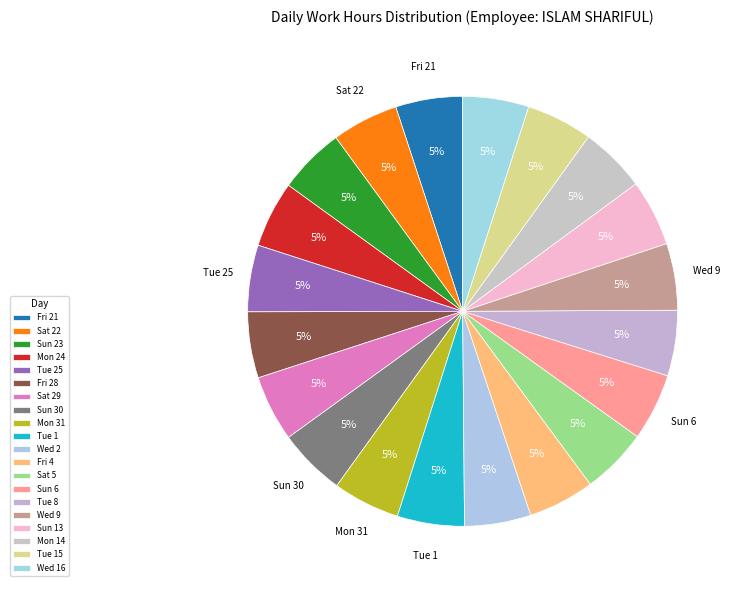

What is the total percentage of Tue 25 and Fri 21?

10.0%